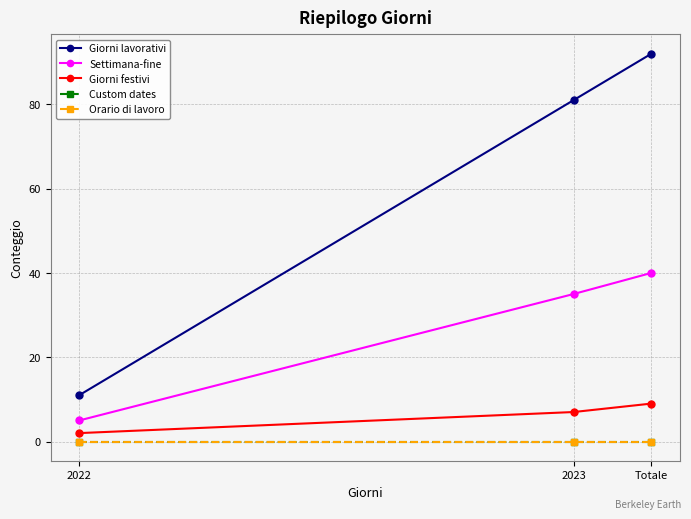

Reading left to right, transcribe all the data shown in this chart.

Giorni lavorativi: 11	81	92
Settimana-fine: 5	35	40
Giorni festivi: 2	7	9
Custom dates: 0	0	0
Orario di lavoro: 0	0	0